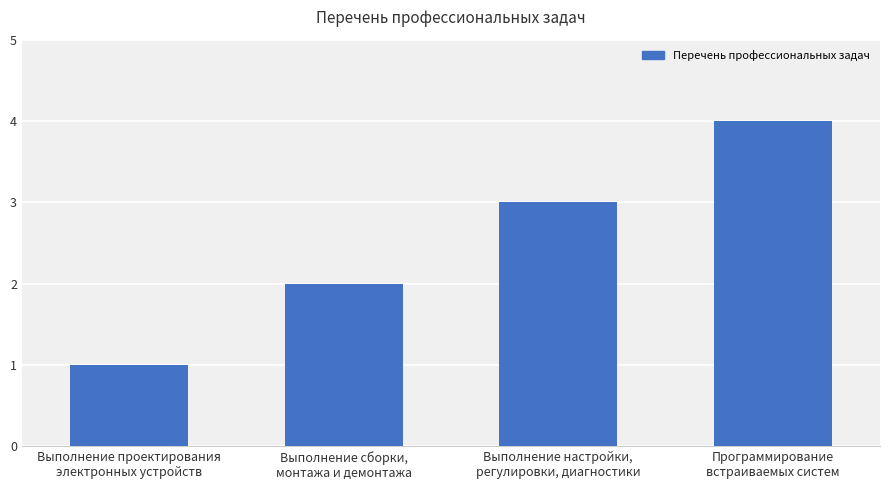

What is the difference between the maximum and minimum values?

3